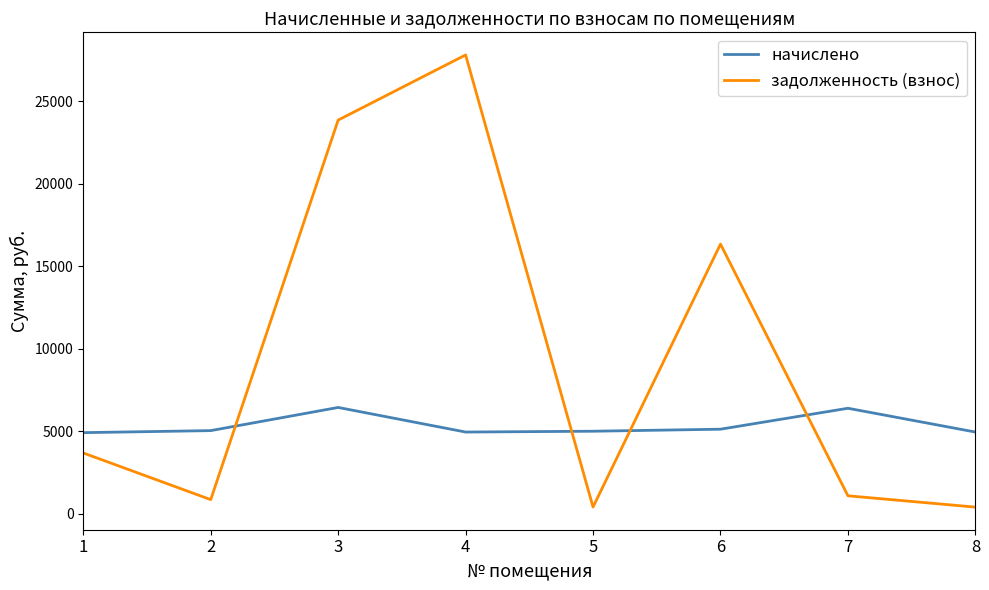

Rank the series by their maximum value, from lowest to highest.

начислено, задолженность (взнос)